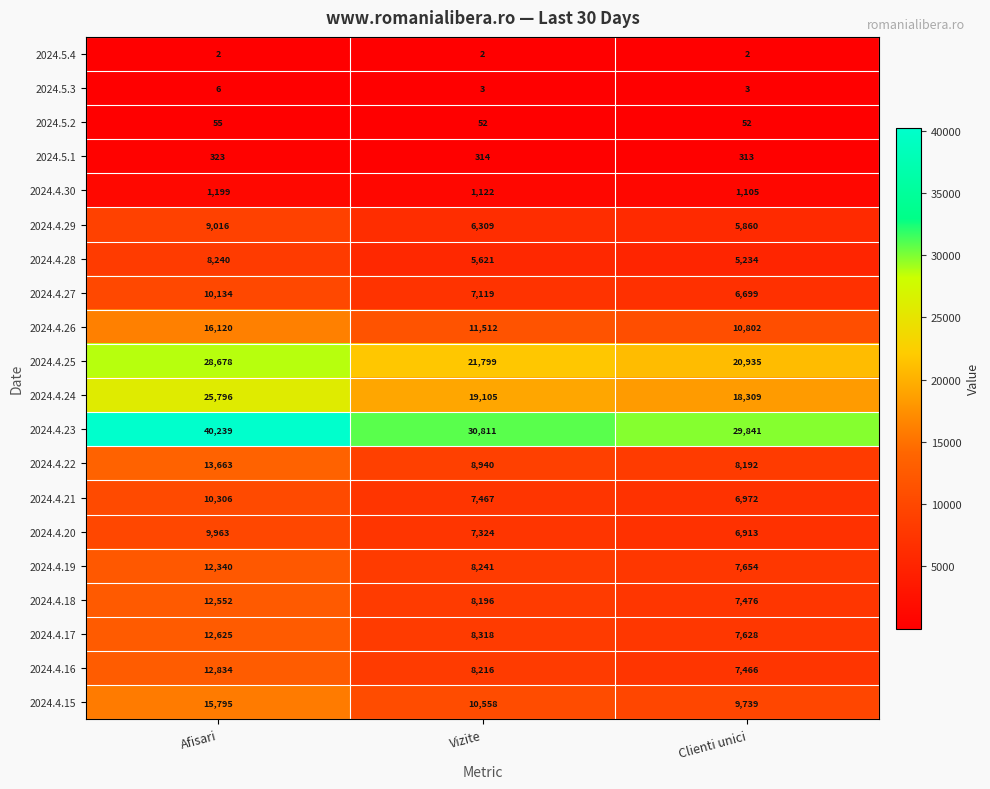

What is the difference between the highest and lowest values at Clienti unici?

29839